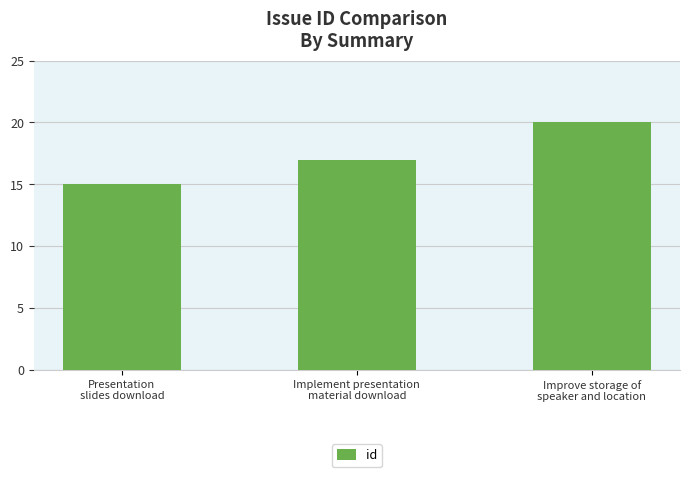

What is the minimum value shown in the chart?

15